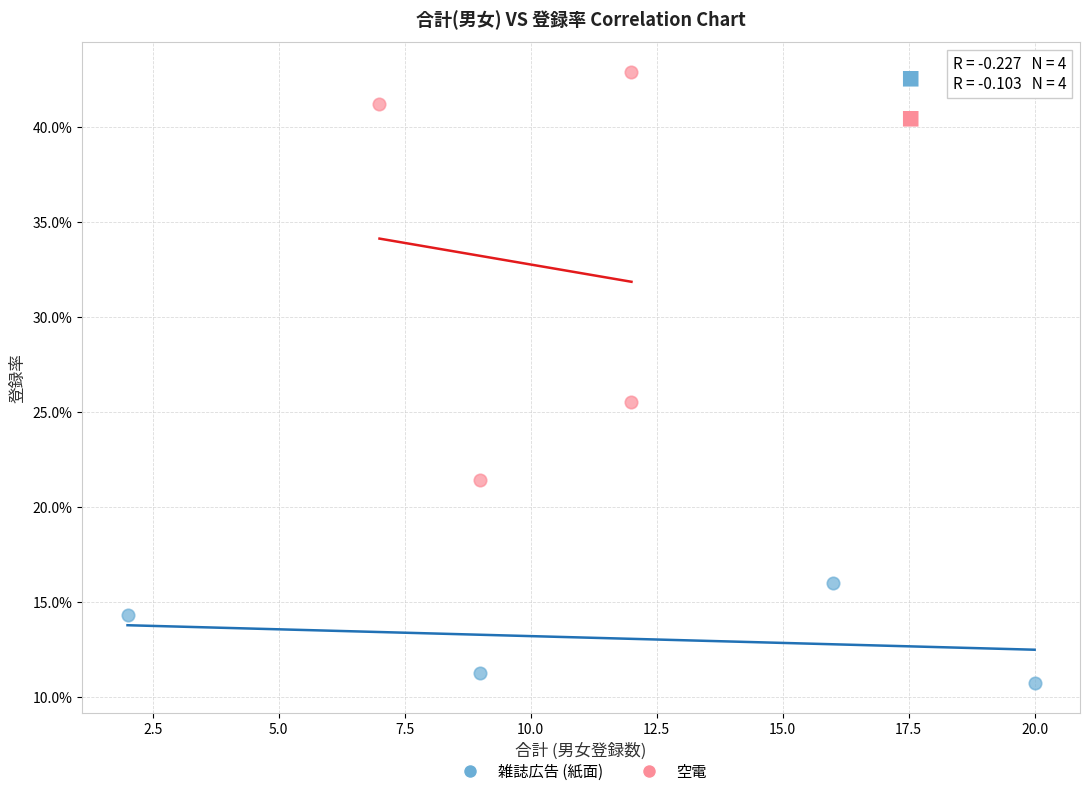

Which series reaches the maximum Y coordinate?

空電